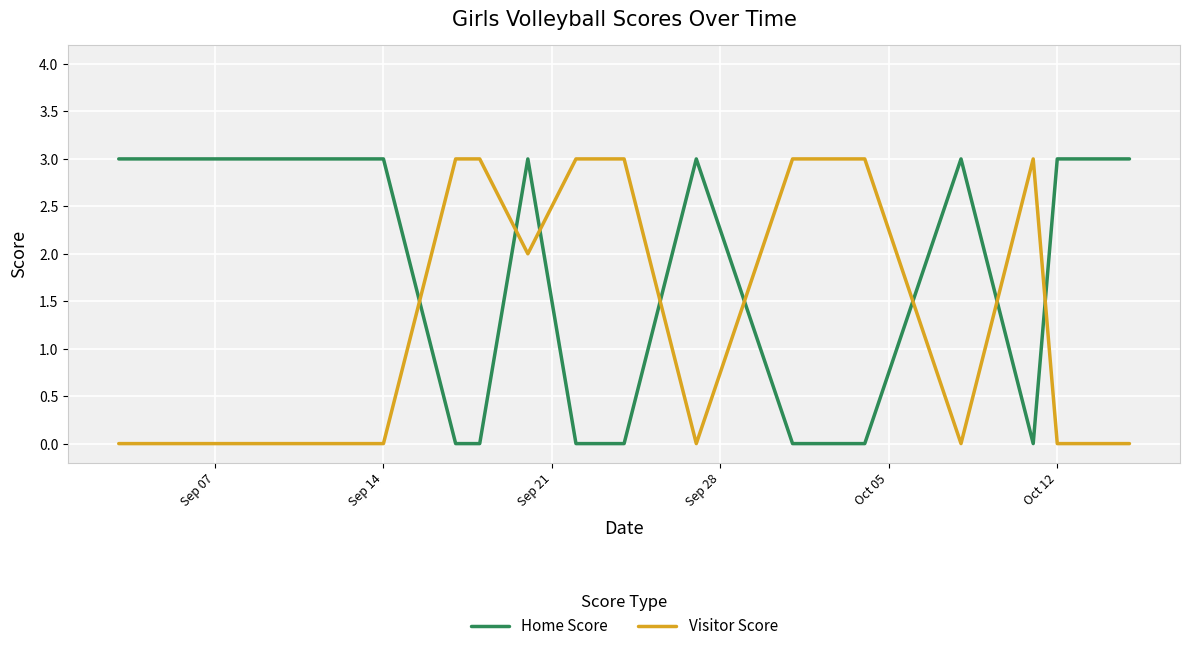

What is the difference between the maximum and minimum values in the Visitor Score series?

3